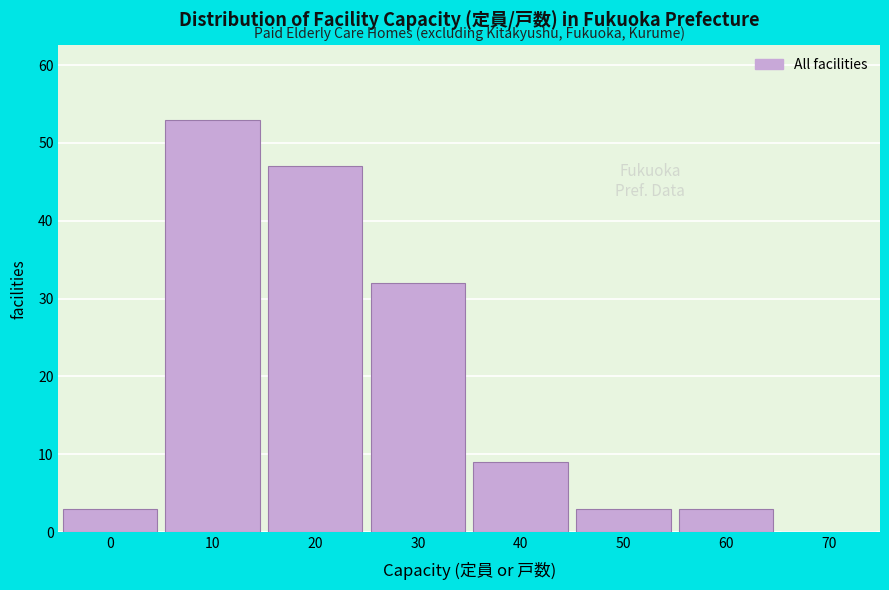

Reading right to left, list all the values displayed in this chart.

70=0	60=3	50=3	40=9	30=32	20=47	10=53	0=3